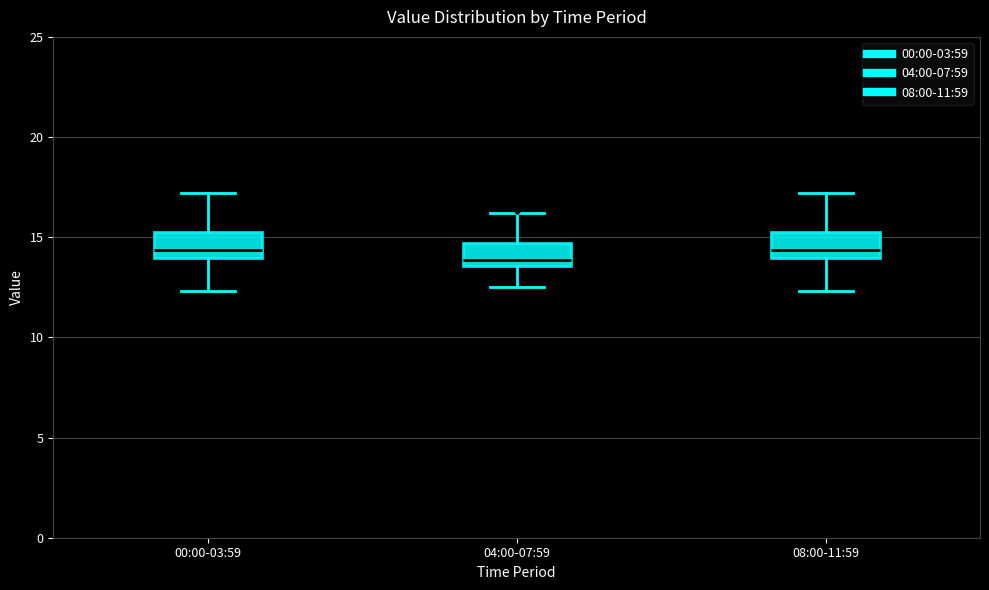

Reading left to right, read every box against the y-axis: the position of its median line, the range the box covers, and the ends of its whiskers. The values are not printed on the chart, so give them approximately, as read against the axis.

00:00-03:59: median 14.5, box 14.0 to 15.5, whiskers 12.5 to 17.0
04:00-07:59: median 14.0, box 13.5 to 14.5, whiskers 12.5 to 16.0
08:00-11:59: median 14.5, box 14.0 to 15.5, whiskers 12.5 to 17.0